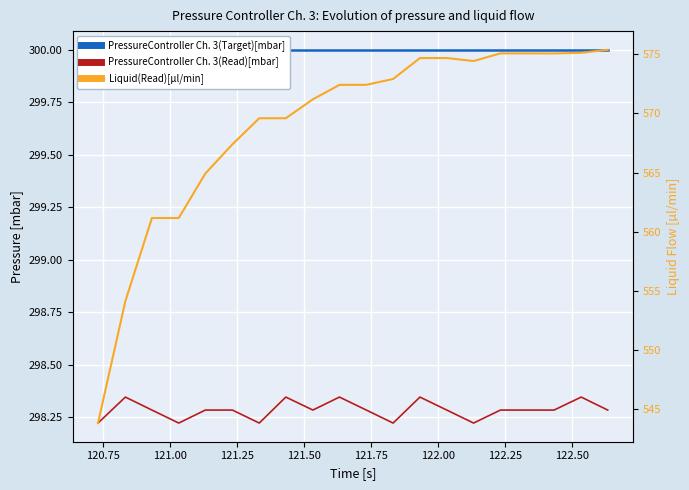

At which label does PressureController Ch. 3(Read)[mbar] reach its peak?

120.75